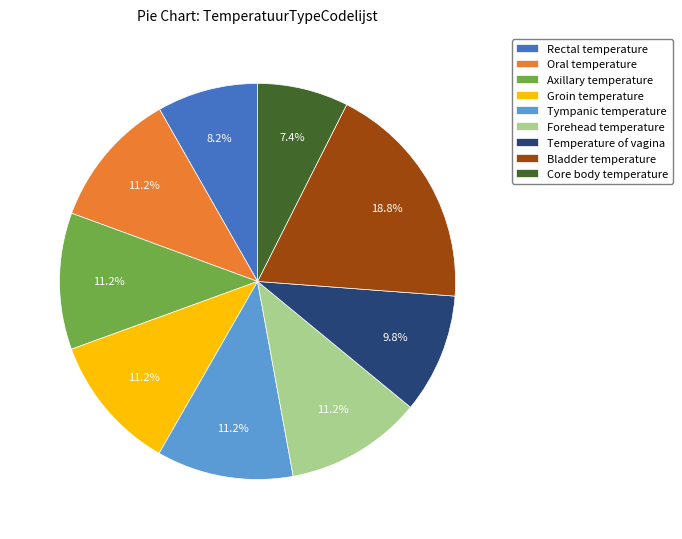

What is the ratio of the value at Axillary temperature to the value at Temperature of vagina?

1.1